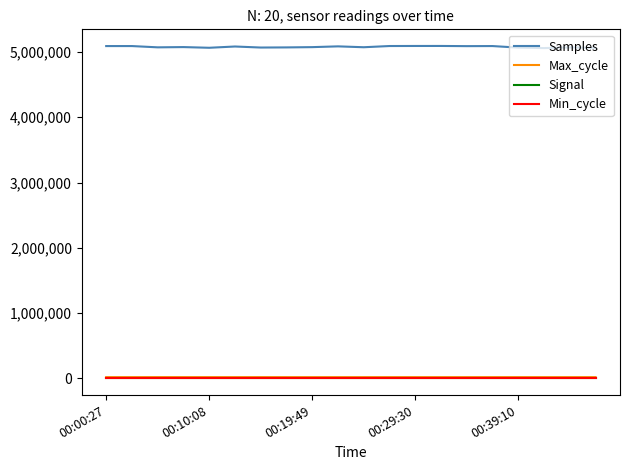

True or false: Signal and Samples intersect in this chart.

False